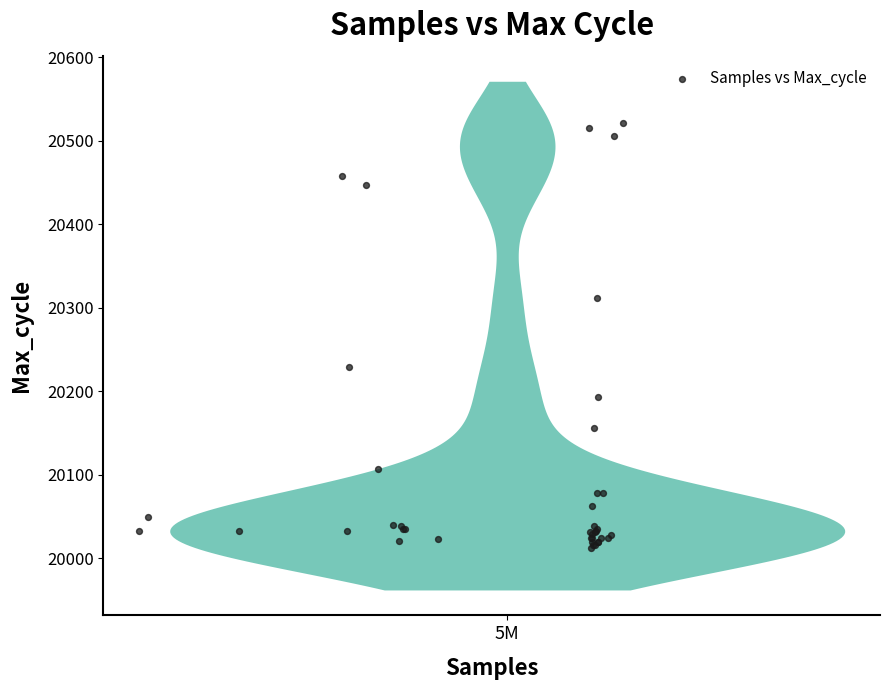

What Y value in the scatter plot is closest to 20266?

20229